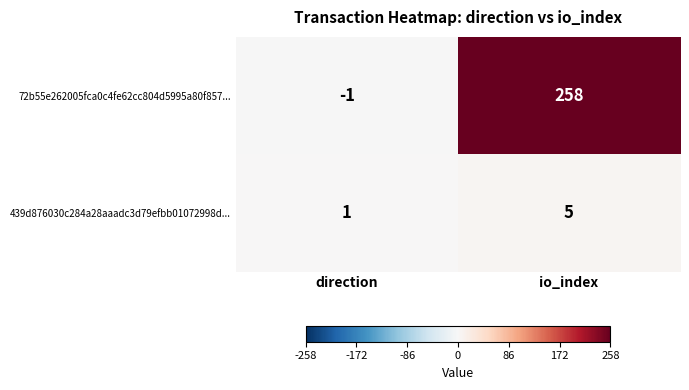

At which category is the sum across all series the highest?

io_index